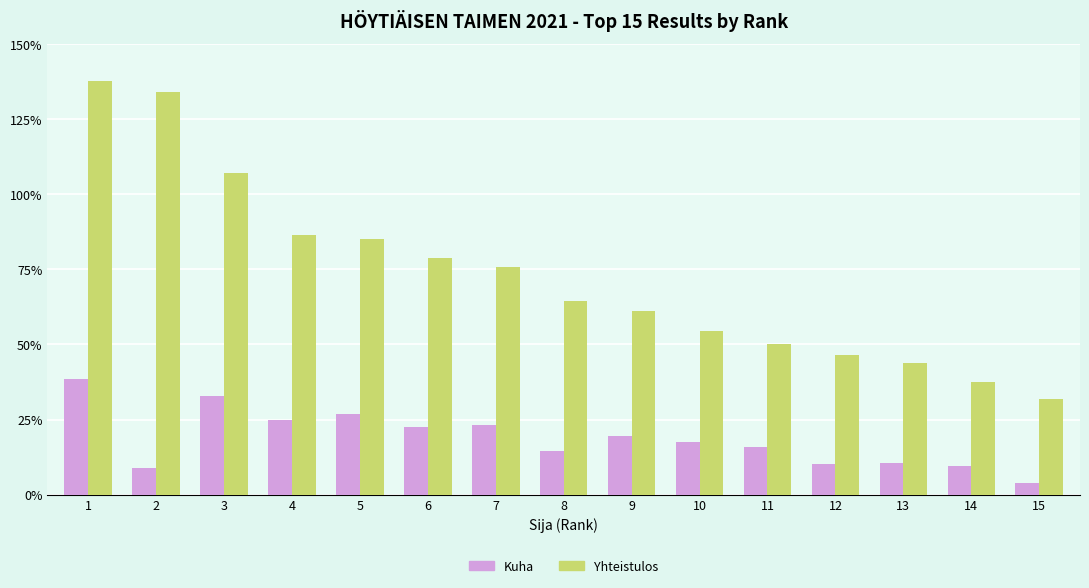

Reading left to right, extract all data points from this chart.

Kuha: 1=14151	2=3195	3=12036	4=9081	5=9869	6=8309	7=8500	8=5319	9=7216	10=6409	11=5835	12=3785	13=3876	14=3510	15=1469
Yhteistulos: 1=50493	2=49154	3=39290	4=31710	5=31172	6=28865	7=27760	8=23603	9=22427	10=19980	11=18347	12=17011	13=16040	14=13740	15=11727